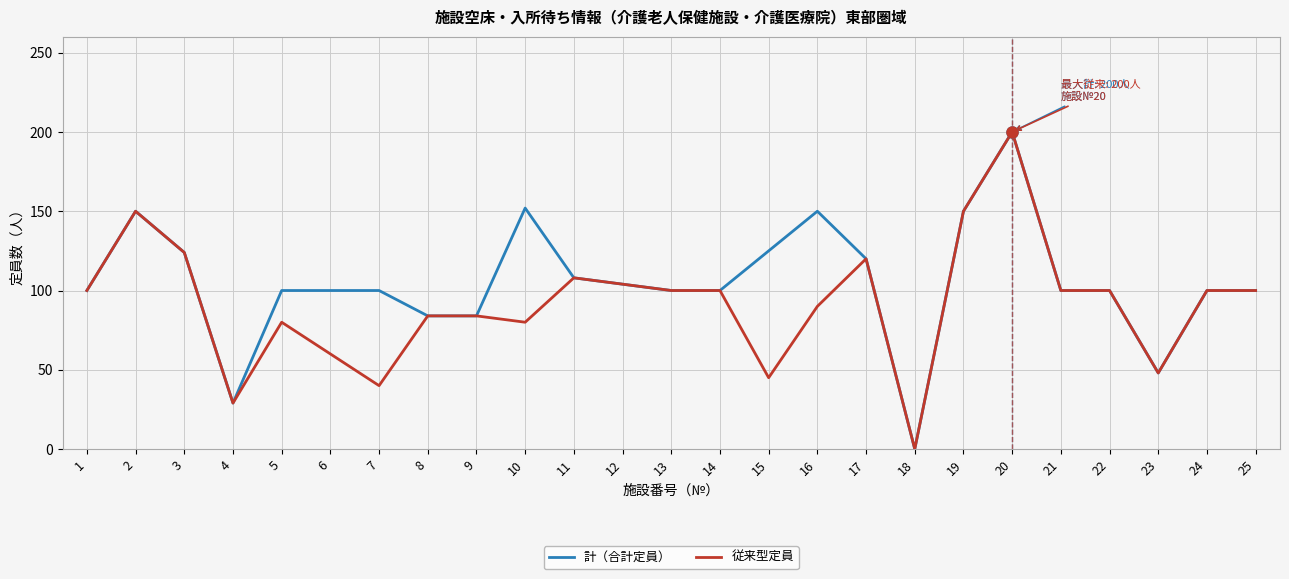

Is it true that 計（合計定員） equals 16 at 4?

False